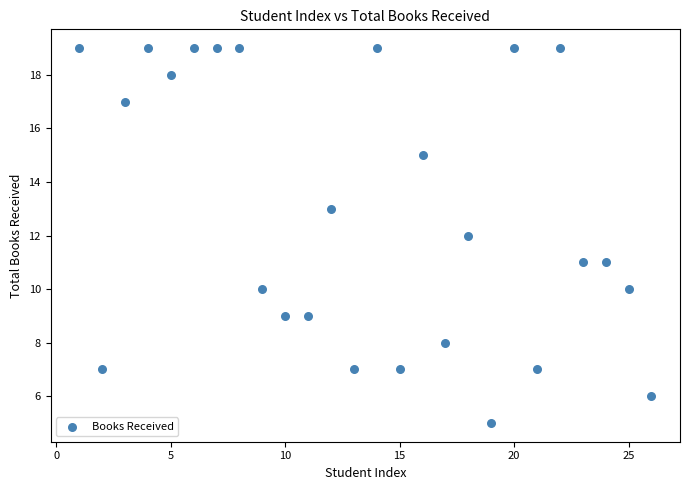

What is the range of X values (max minus min)?

25